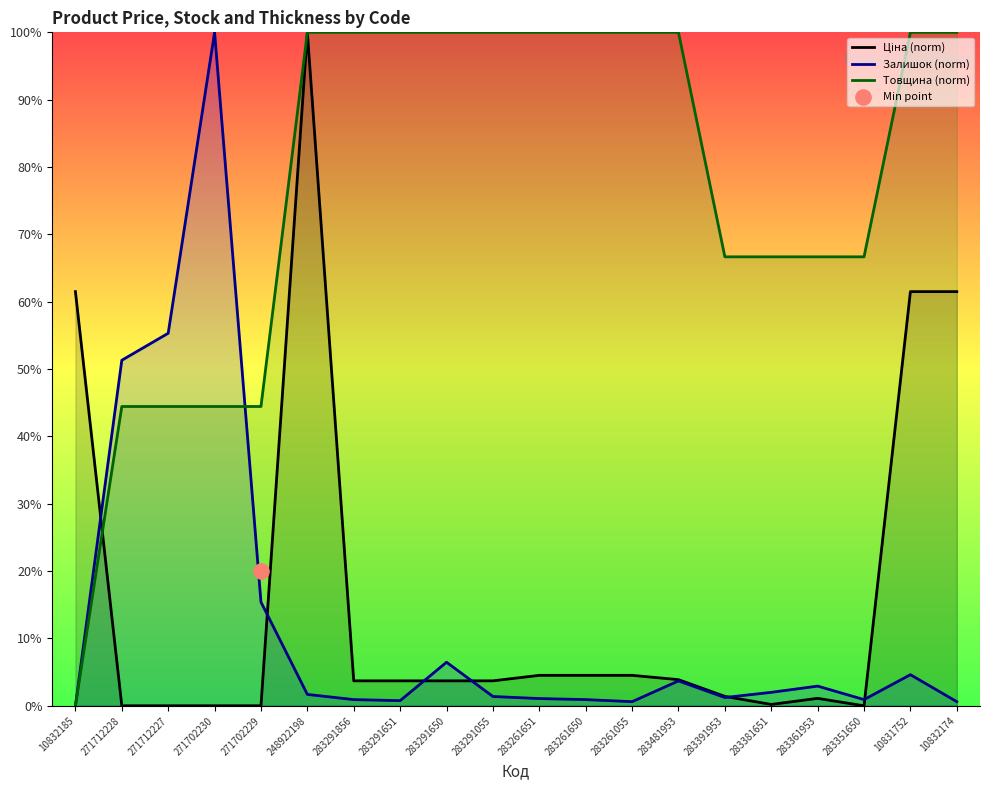

What are all the series names shown in the legend?

Ціна (norm), Залишок (norm), Товщина (norm)